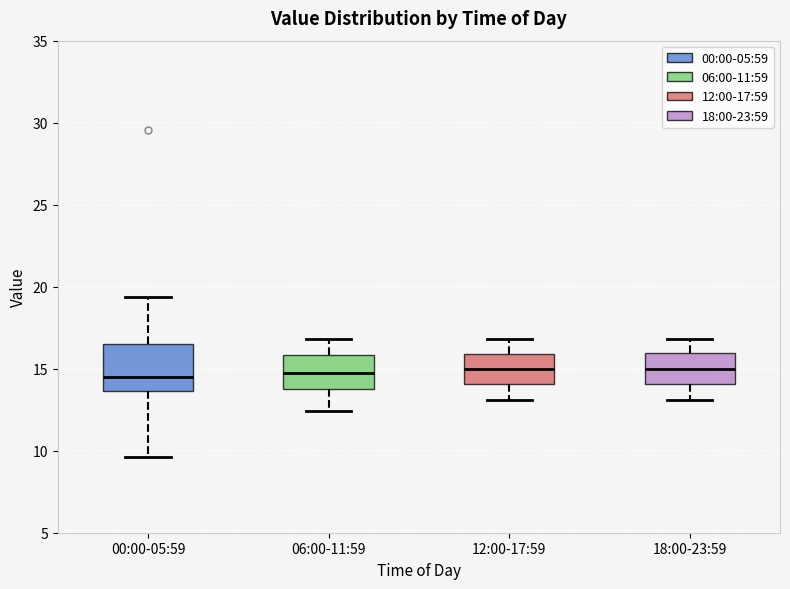

Reading left to right, read every box against the y-axis: the position of its median line, the range the box covers, and the ends of its whiskers. The values are not printed on the chart, so give them approximately, as read against the axis.

00:00-05:59: median 14.5, box 13.5 to 16.5, whiskers 9.5 to 19.5
06:00-11:59: median 15.0, box 14.0 to 16.0, whiskers 12.5 to 17.0
12:00-17:59: median 15.0, box 14.0 to 16.0, whiskers 13.0 to 17.0
18:00-23:59: median 15.0, box 14.0 to 16.0, whiskers 13.0 to 17.0